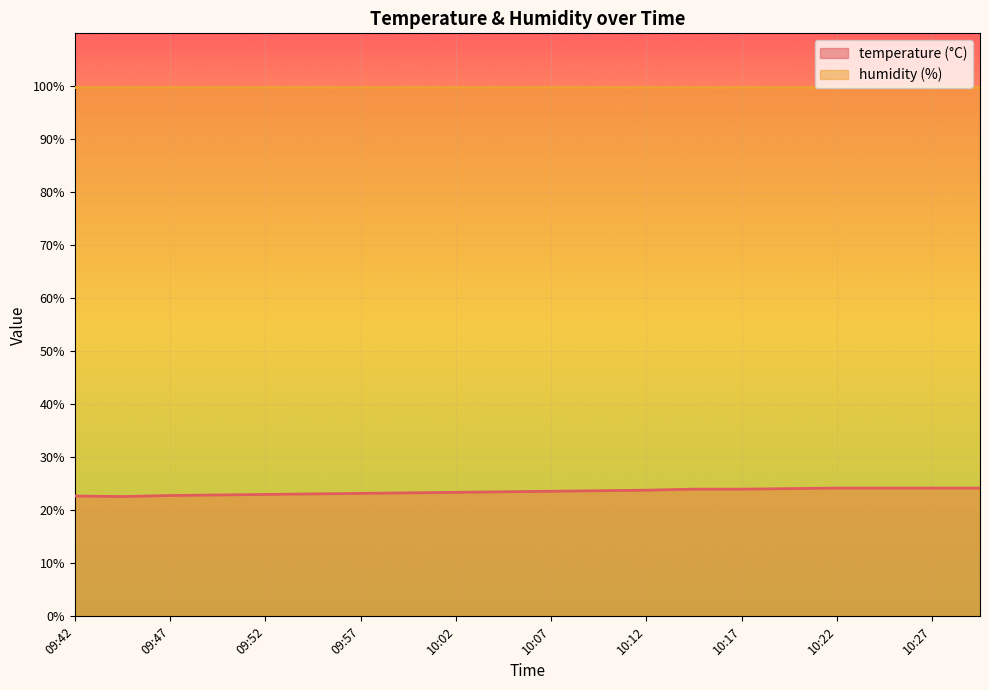

What position from the left is 09:54?

6